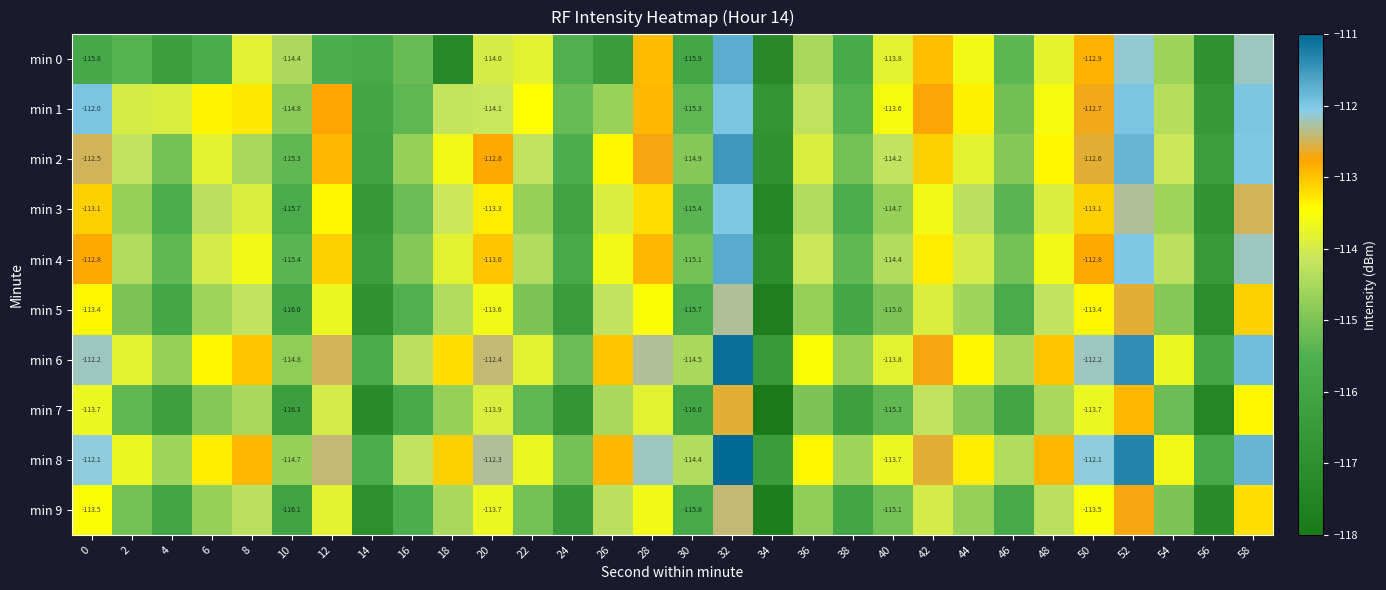

How many values in the min 9 series are below -114?

21